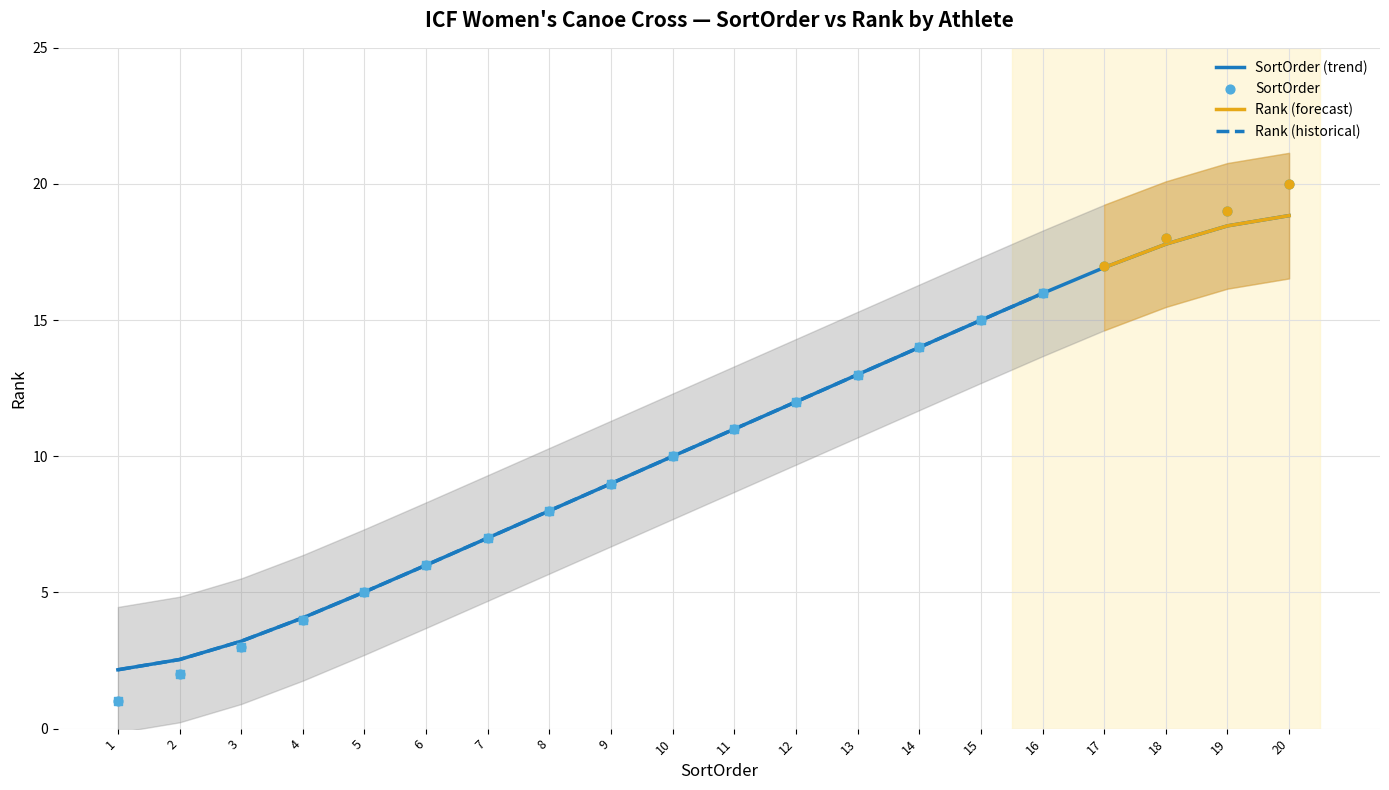

Which series has the largest total across all categories?

SortOrder